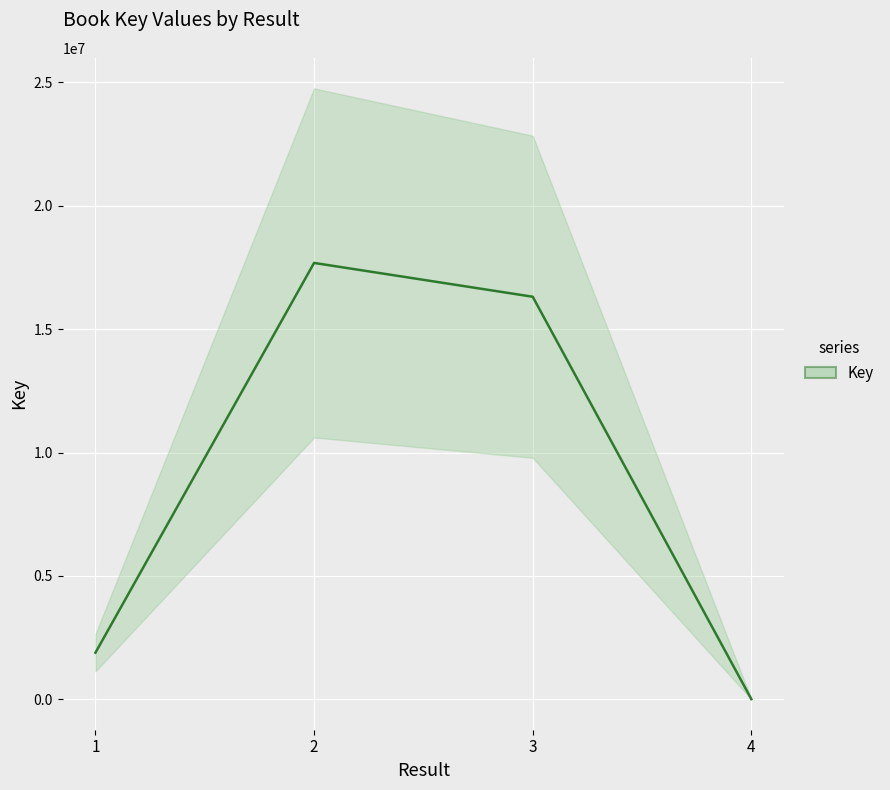

At which category does the chart reach its peak across all series?

2